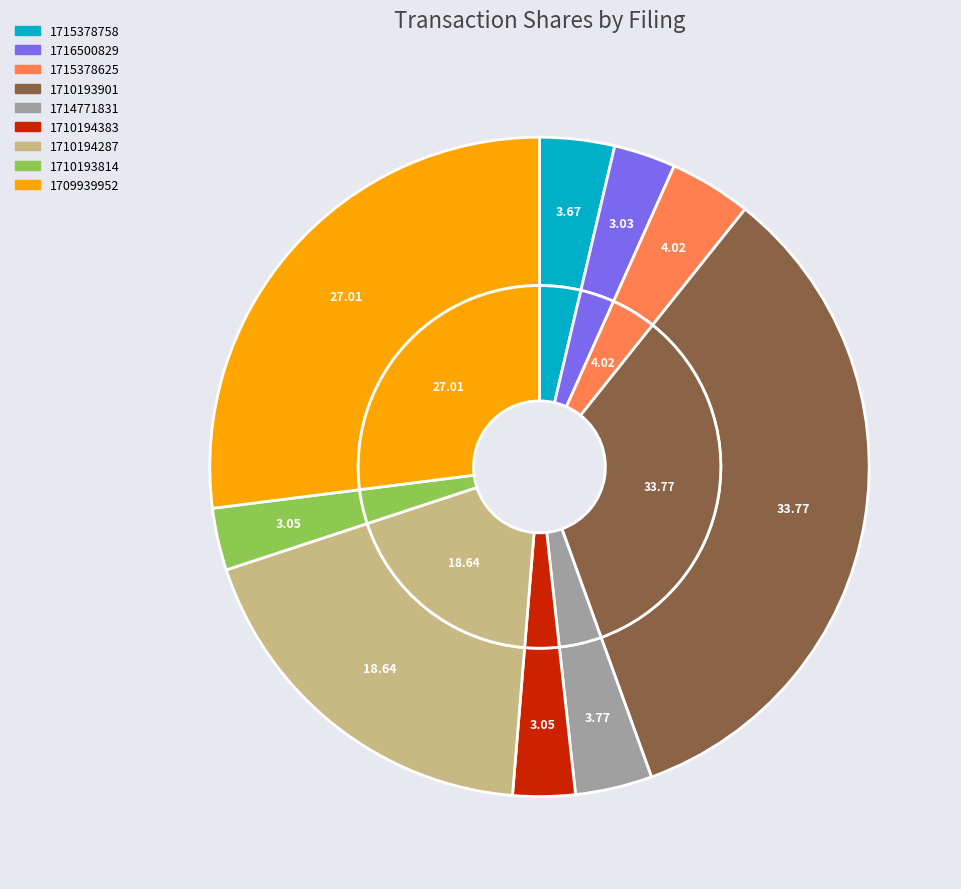

Which category has the biggest portion of the pie?

wk-form4_1710193901.xml